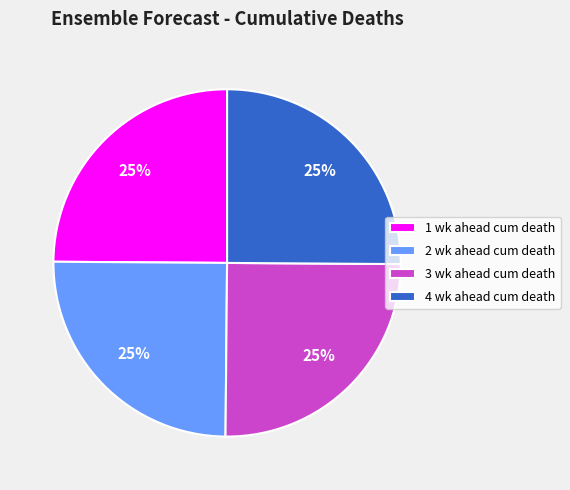

Does 3 wk ahead cum death represent more than half of the total?

No